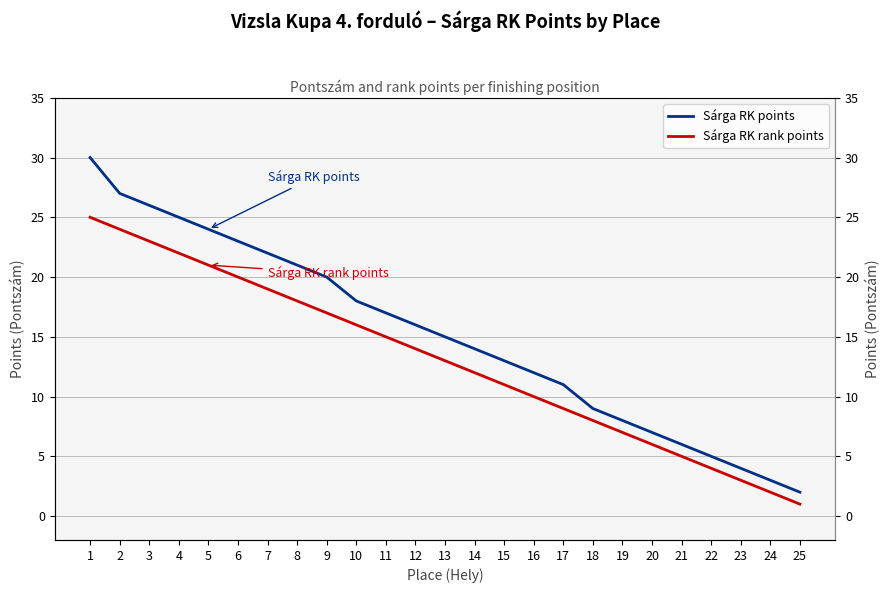

What is the spread (max minus min) of values at 2?

3